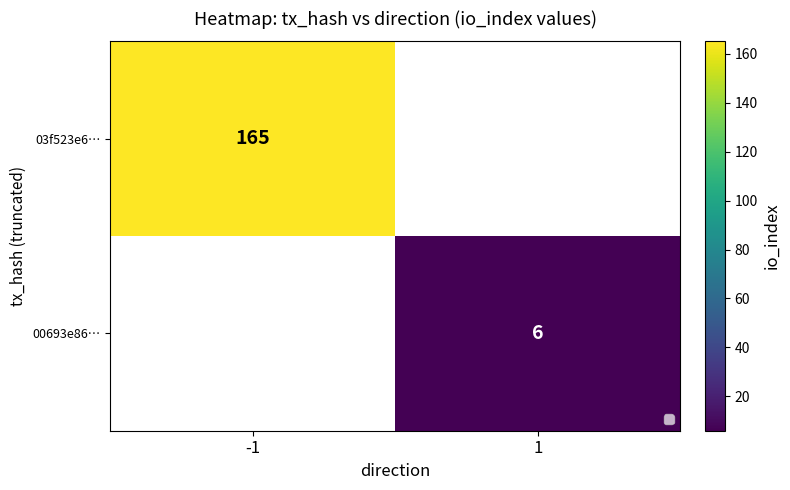

Is it true that 00693e86… equals 4 at 1?

False